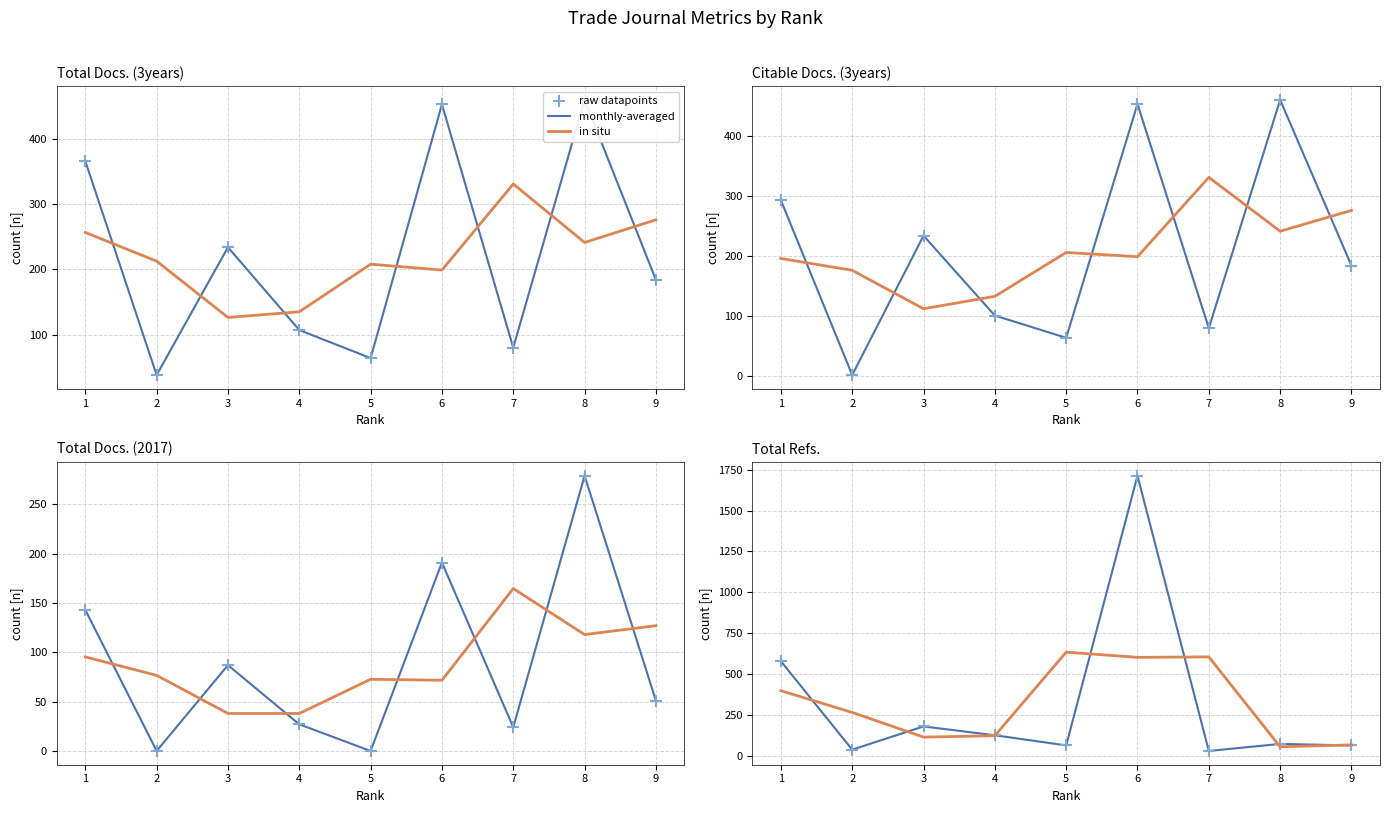

Which series has the largest total across all categories?

monthly-averaged